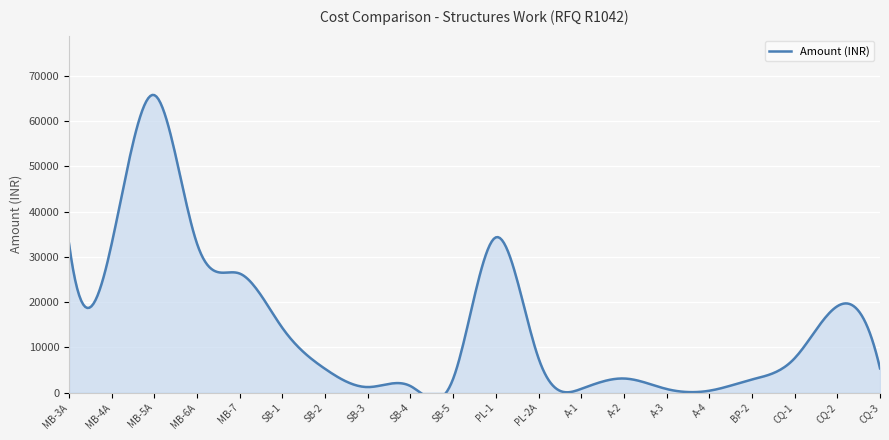

At which category does the chart reach its peak across all series?

MB-5A